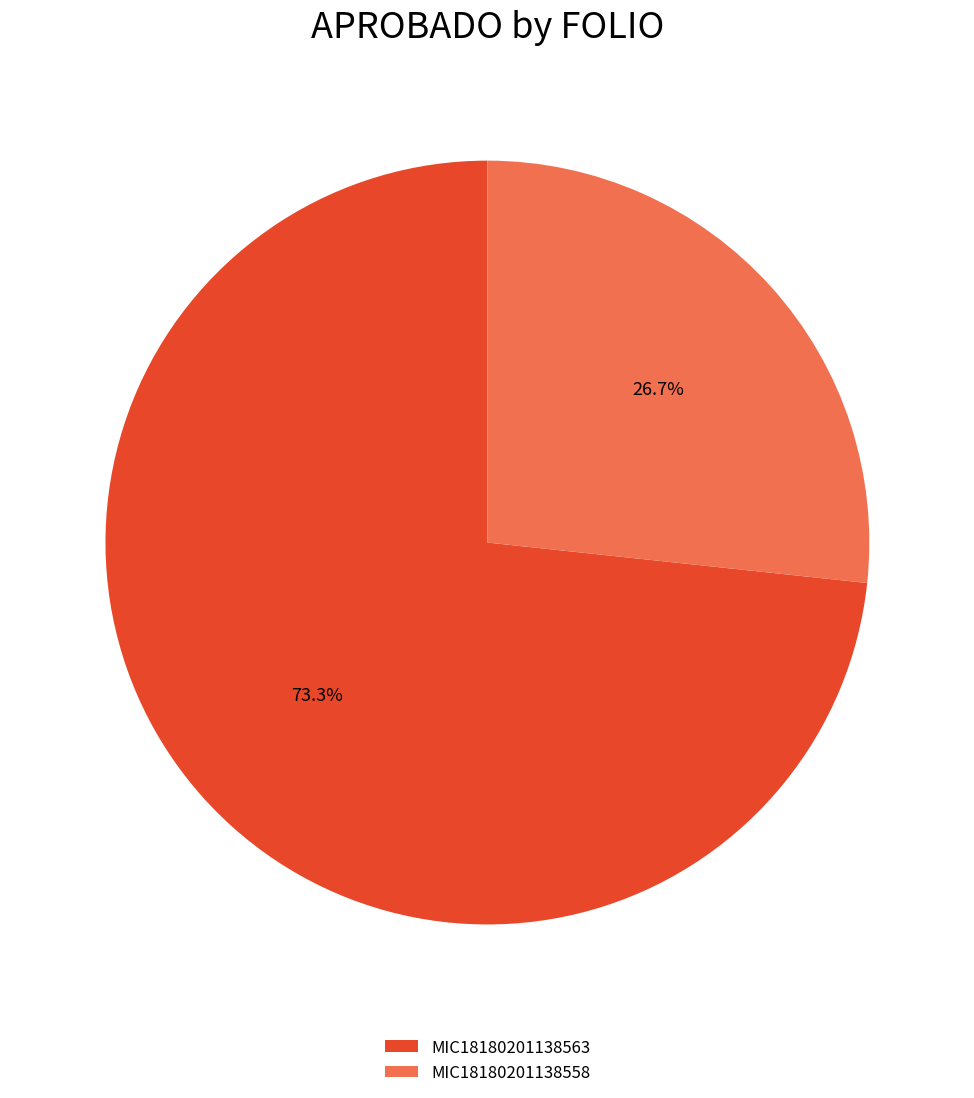

How many segments does this pie chart have?

2